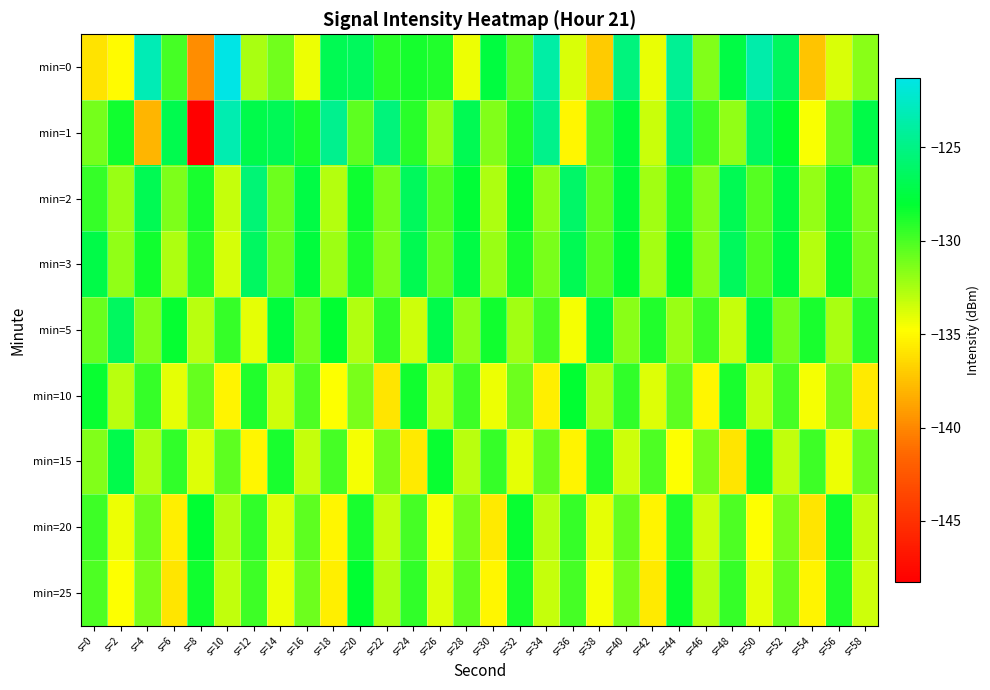

Rank the series by their maximum value, from lowest to highest.

min=10, min=20, min=25, min=15, min=5, min=3, min=2, min=1, min=0